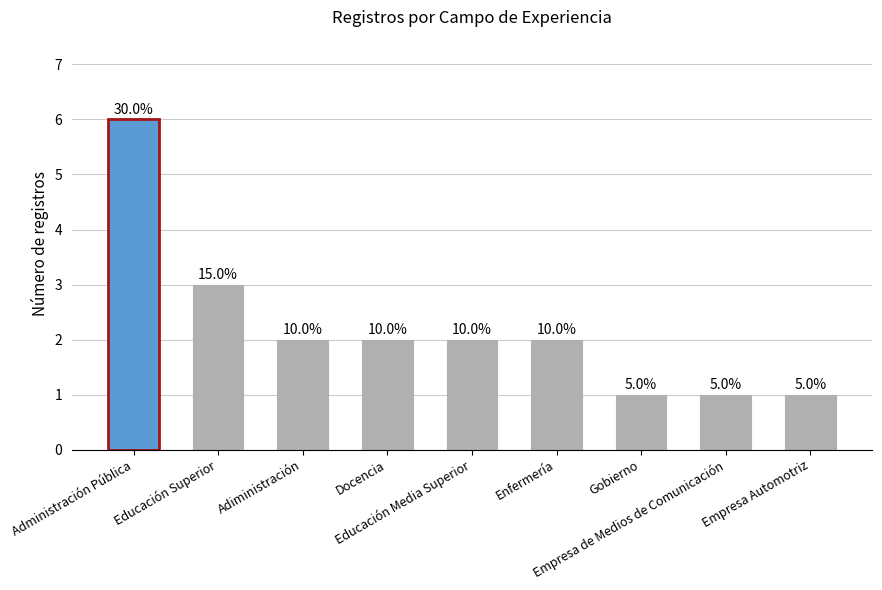

Which label corresponds to the largest value in the chart?

Administración Pública